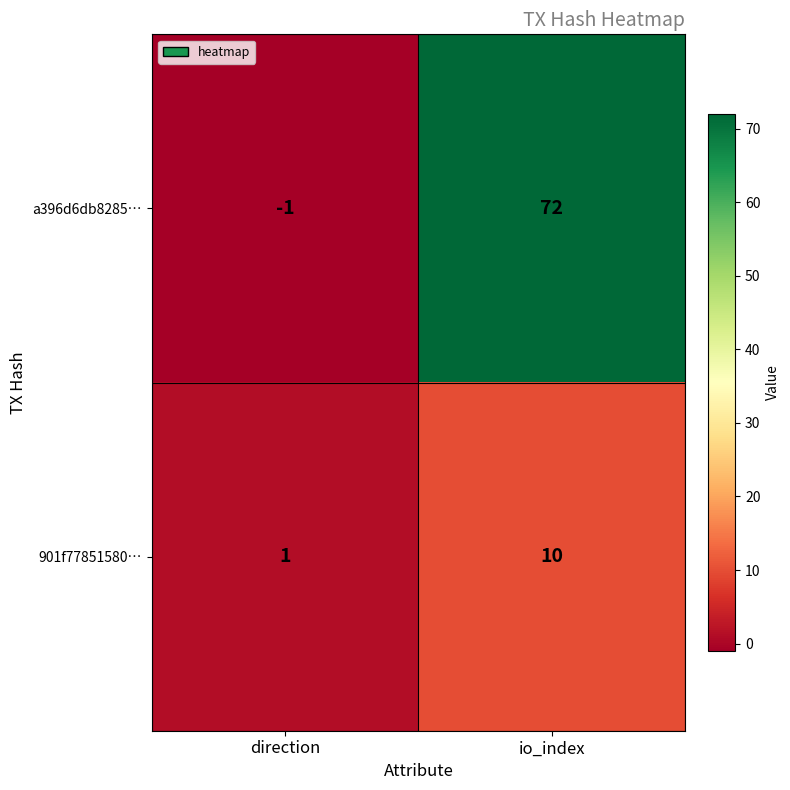

Which category has the lowest value in the a396d6db8285… series?

direction